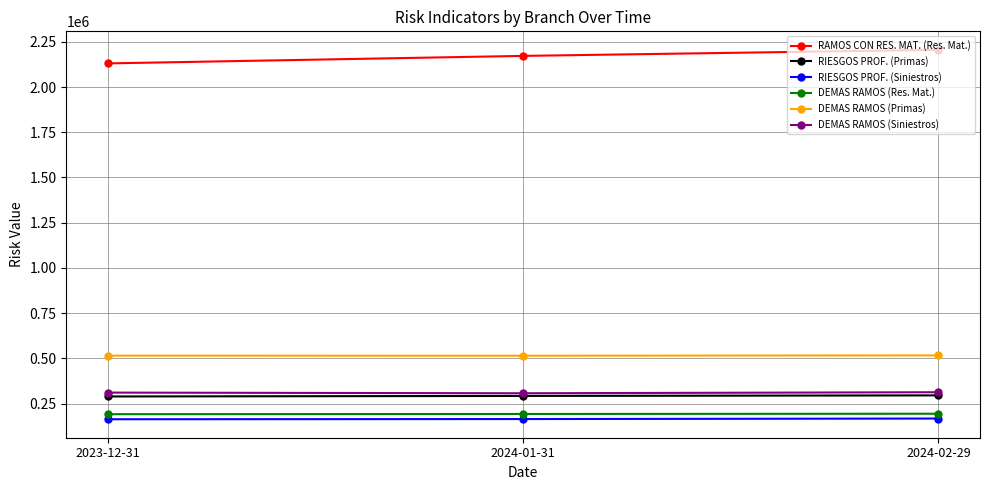

What is the highest value of the DEMAS RAMOS (Siniestros) series?

312465.7